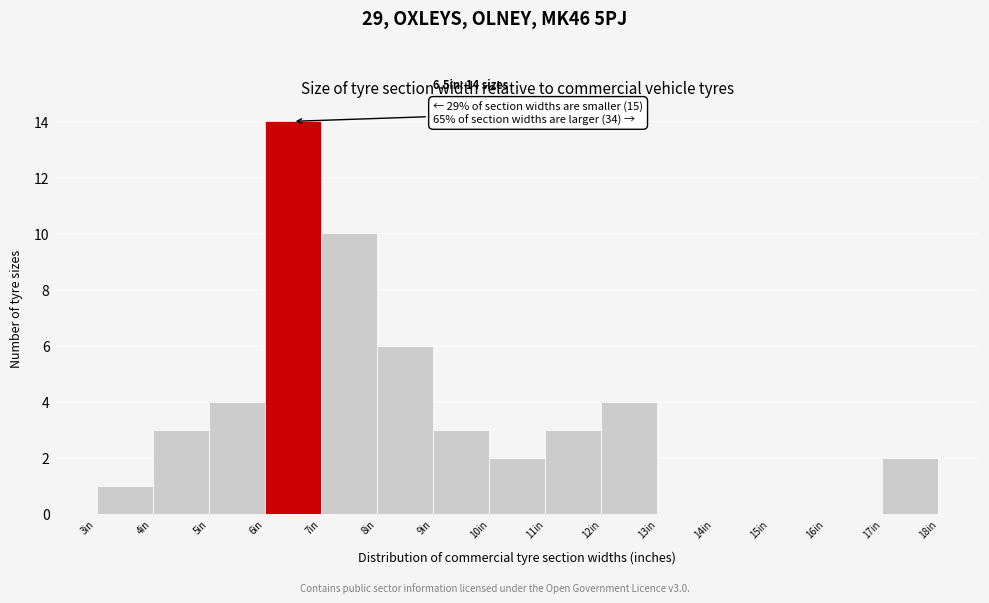

Over which range of the x-axis is the bar tallest?

6 to 7